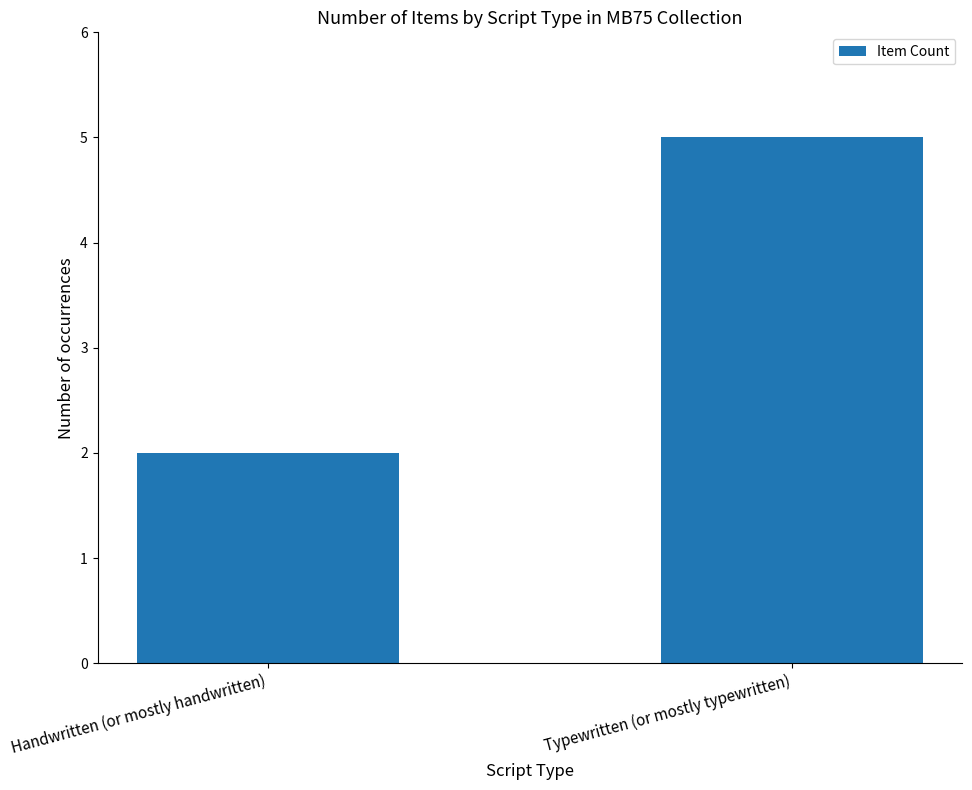

What is the minimum value shown in the chart?

2